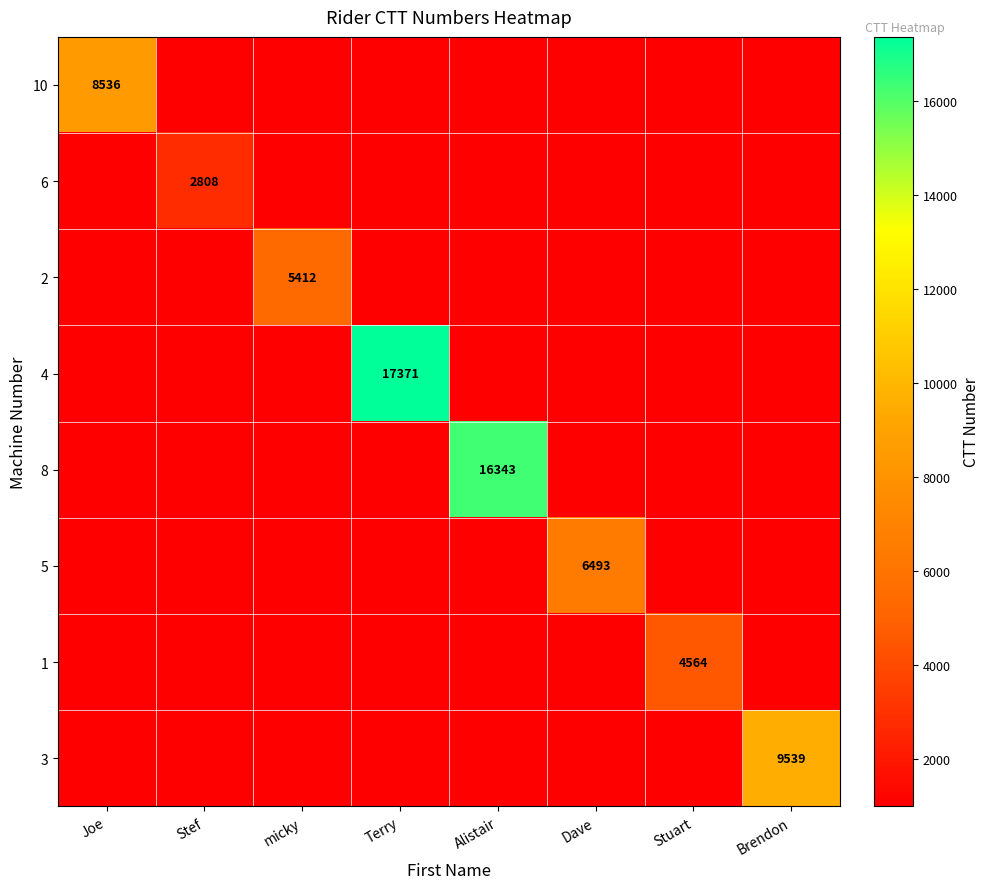

Which label corresponds to the largest value in the chart?

Terry